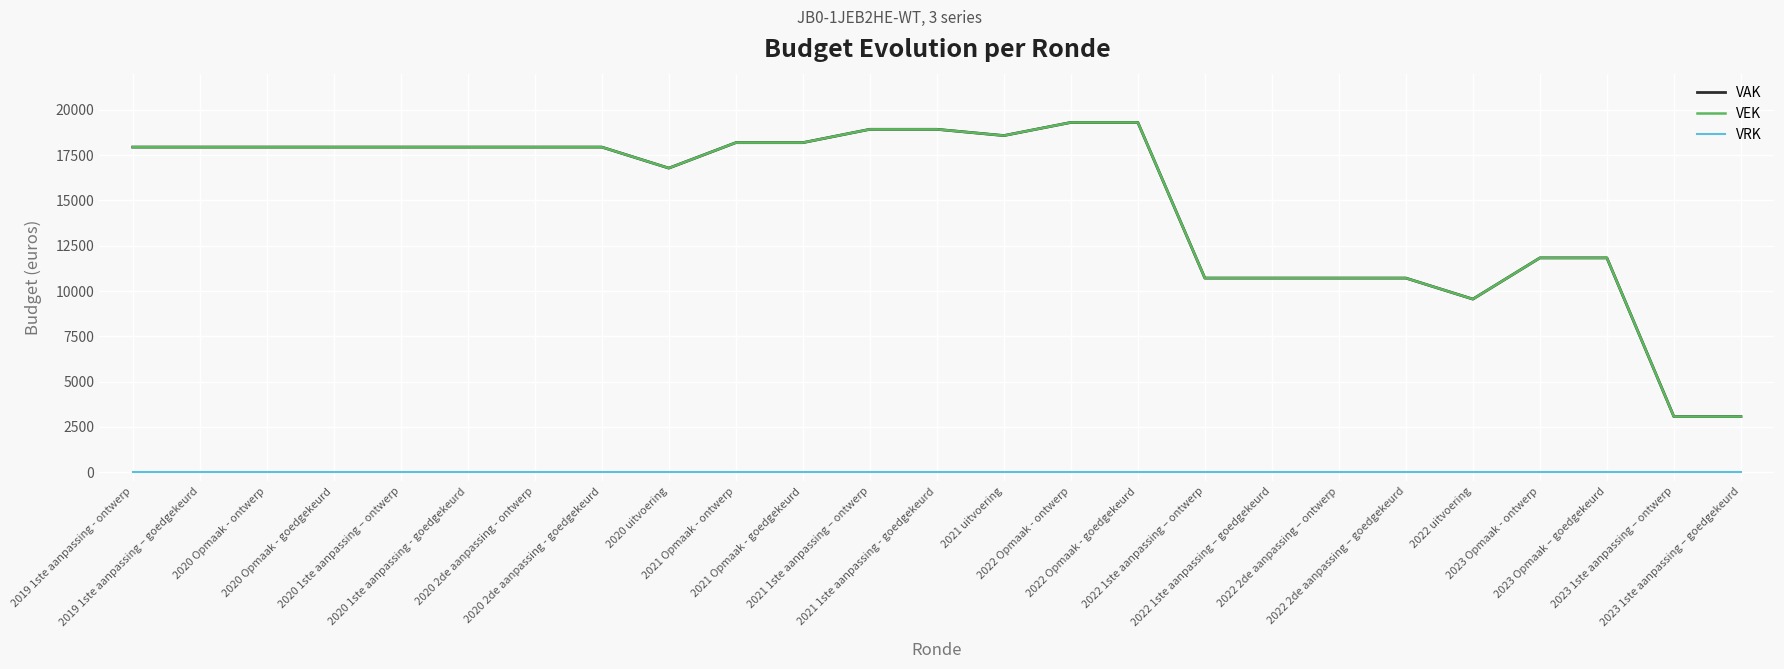

Does the chart have visible grid lines?

Yes